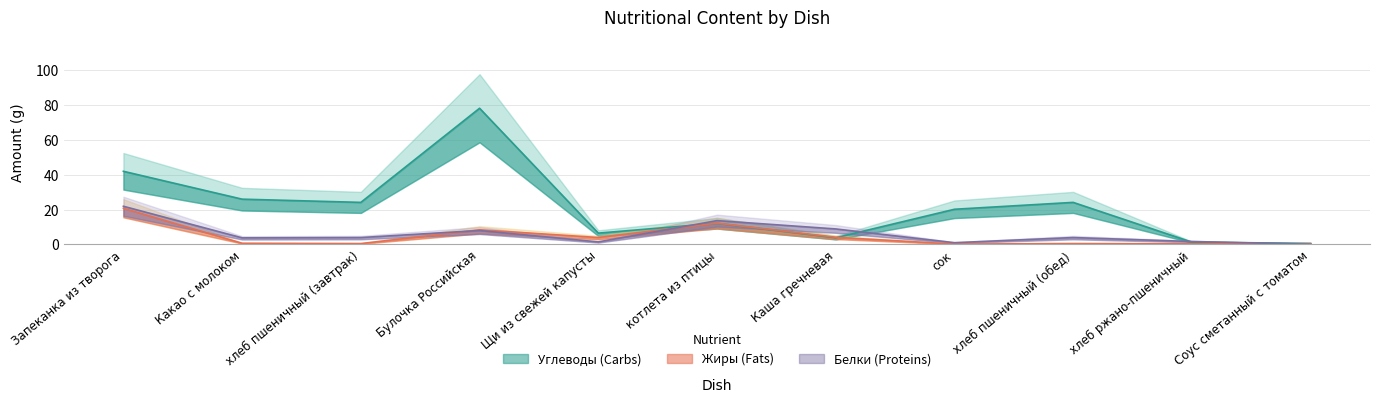

What is the average value of the Жиры series?

4.7